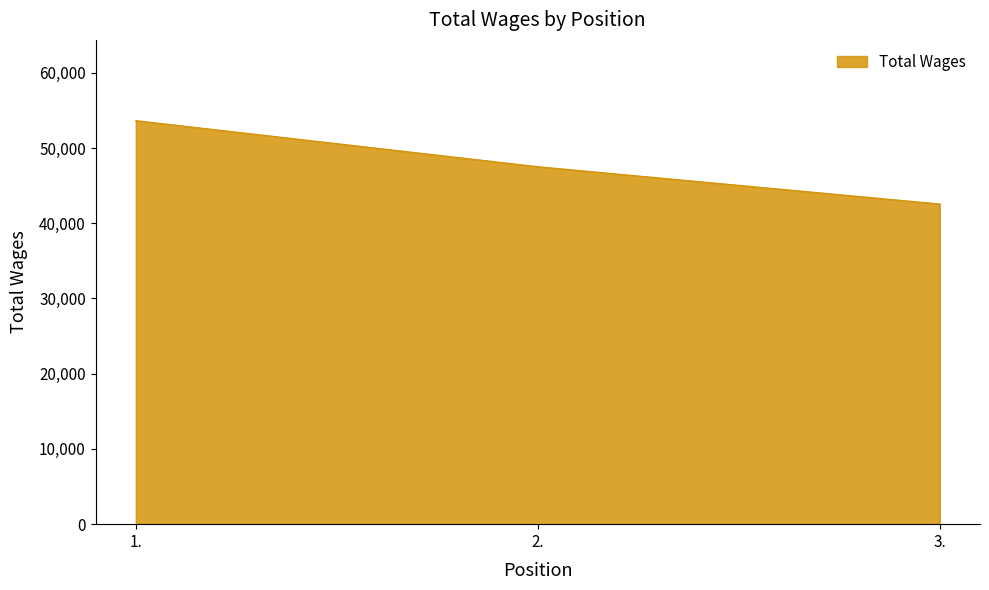

Reading left to right, transcribe all the data shown in this chart.

1.=53642	2.=47520	3.=42558